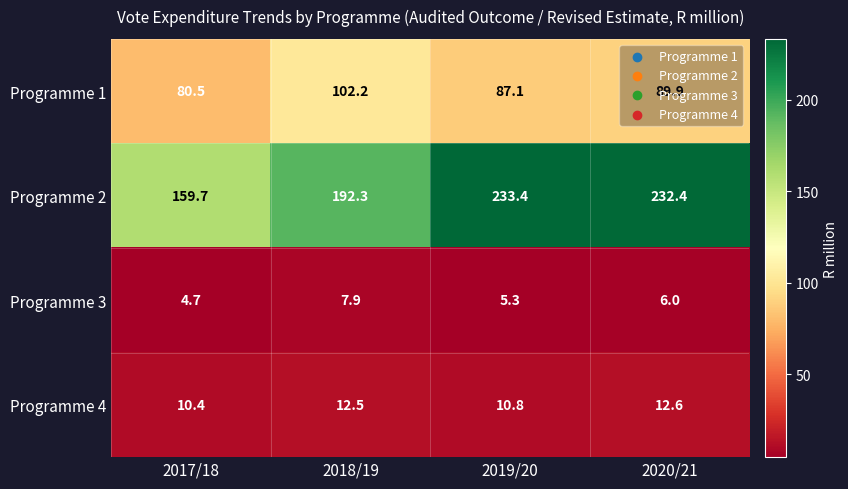

What is the difference between the Programme 2 values at 2020/21 and 2018/19?

40.1